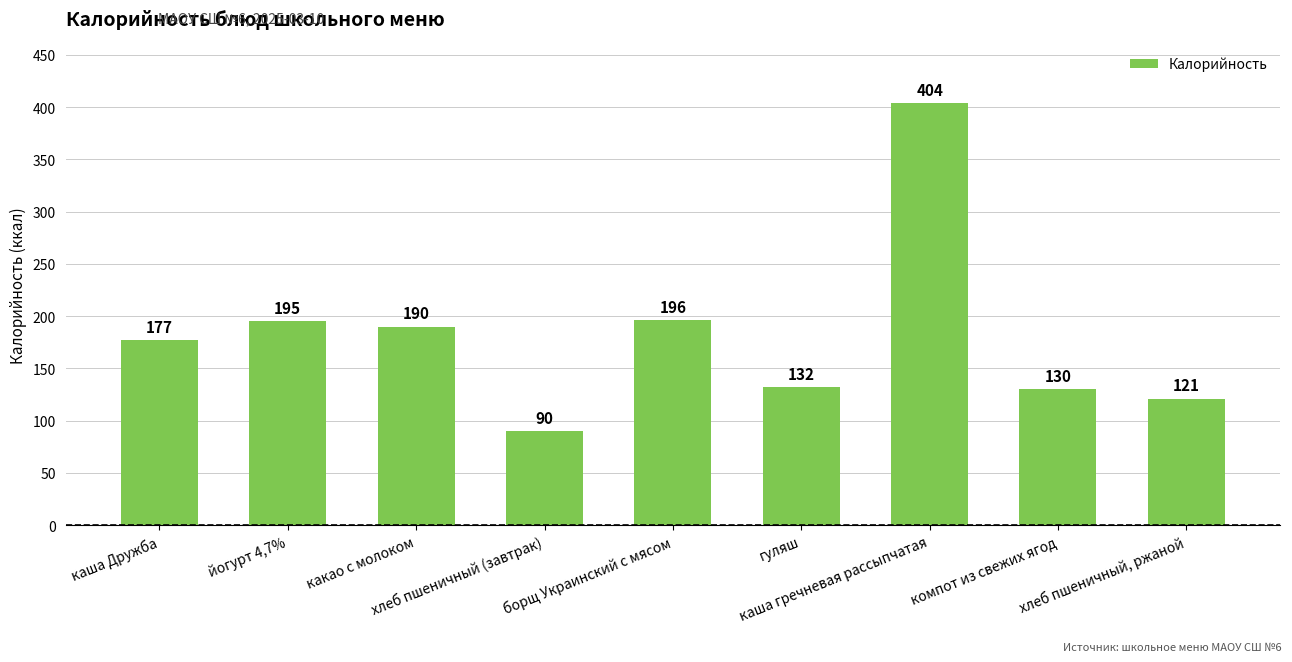

Rank the categories by value from lowest to highest.

хлеб пшеничный (завтрак), хлеб пшеничный, ржаной, компот из свежих ягод, гуляш, каша Дружба, какао с молоком, йогурт 4,7%, борщ Украинский с мясом, каша гречневая рассыпчатая